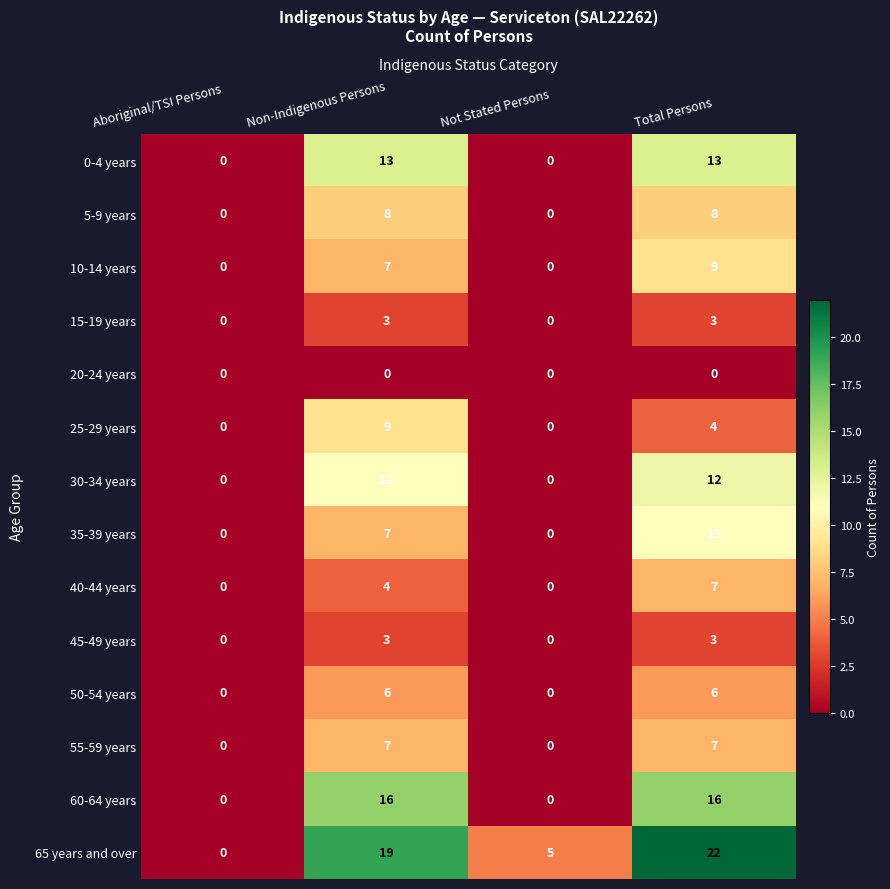

What is the sum of all 60-64 years values?

32